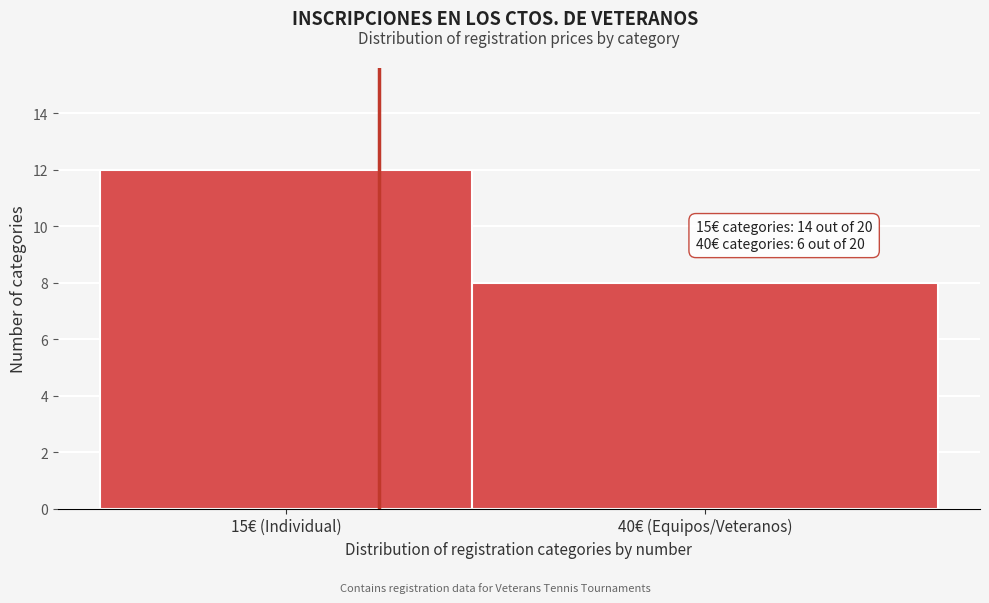

Reading left to right, what are all the values shown in this chart?

12	8